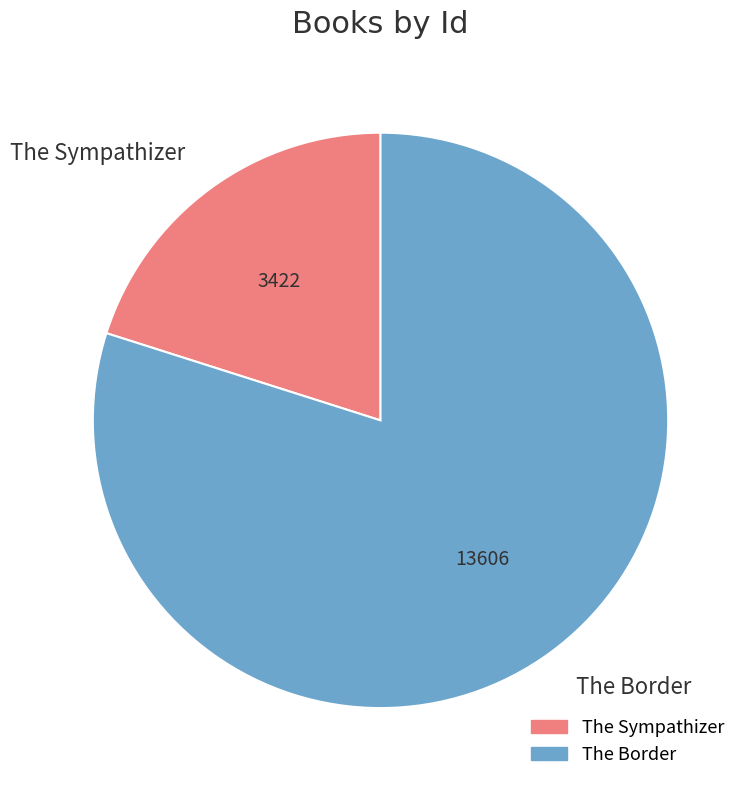

Approximately how many times larger is the value at The Sympathizer compared to The Border?

0.3